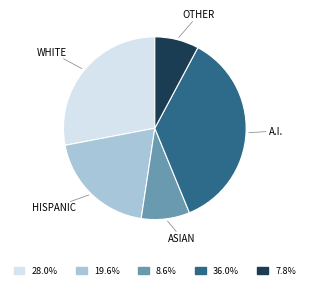

How many slices are in this pie chart?

5